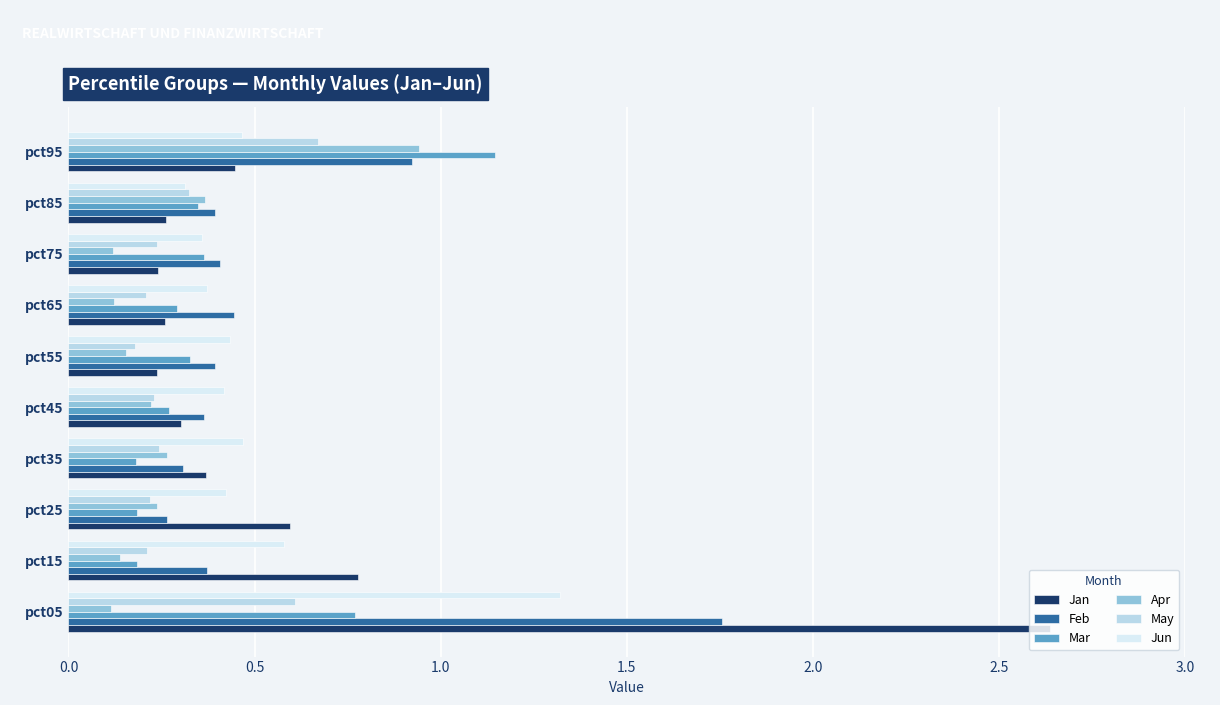

Between pct15 and pct35, which series saw the biggest shift?

Jan